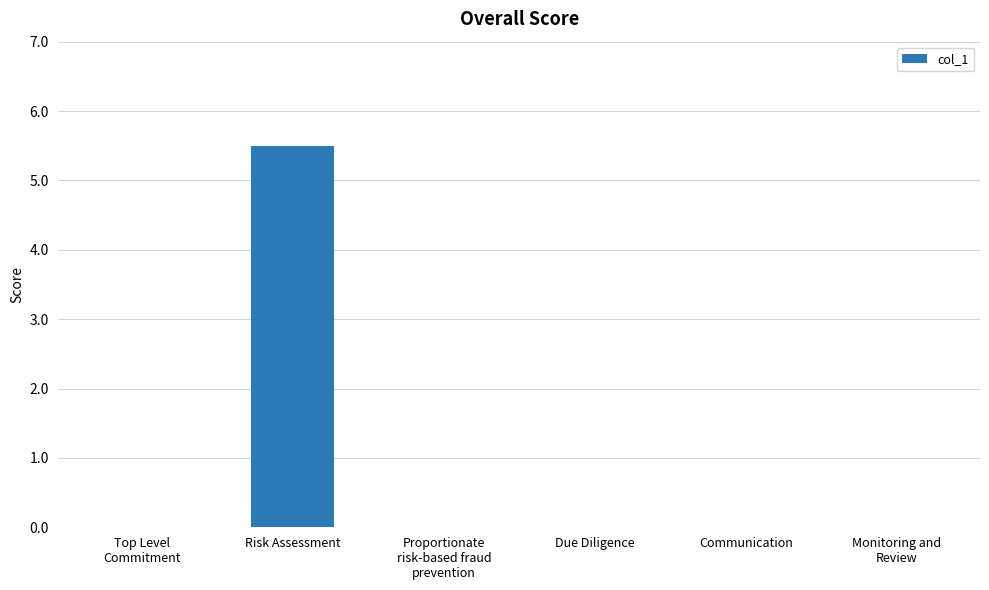

What is the average value?

0.9